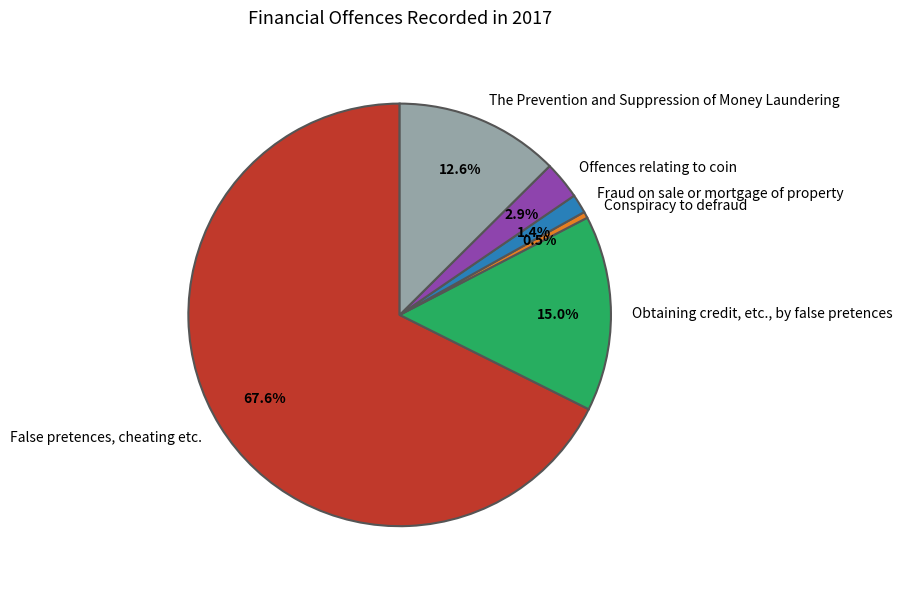

Which category has the smallest portion of the pie?

Conspiracy to defraud